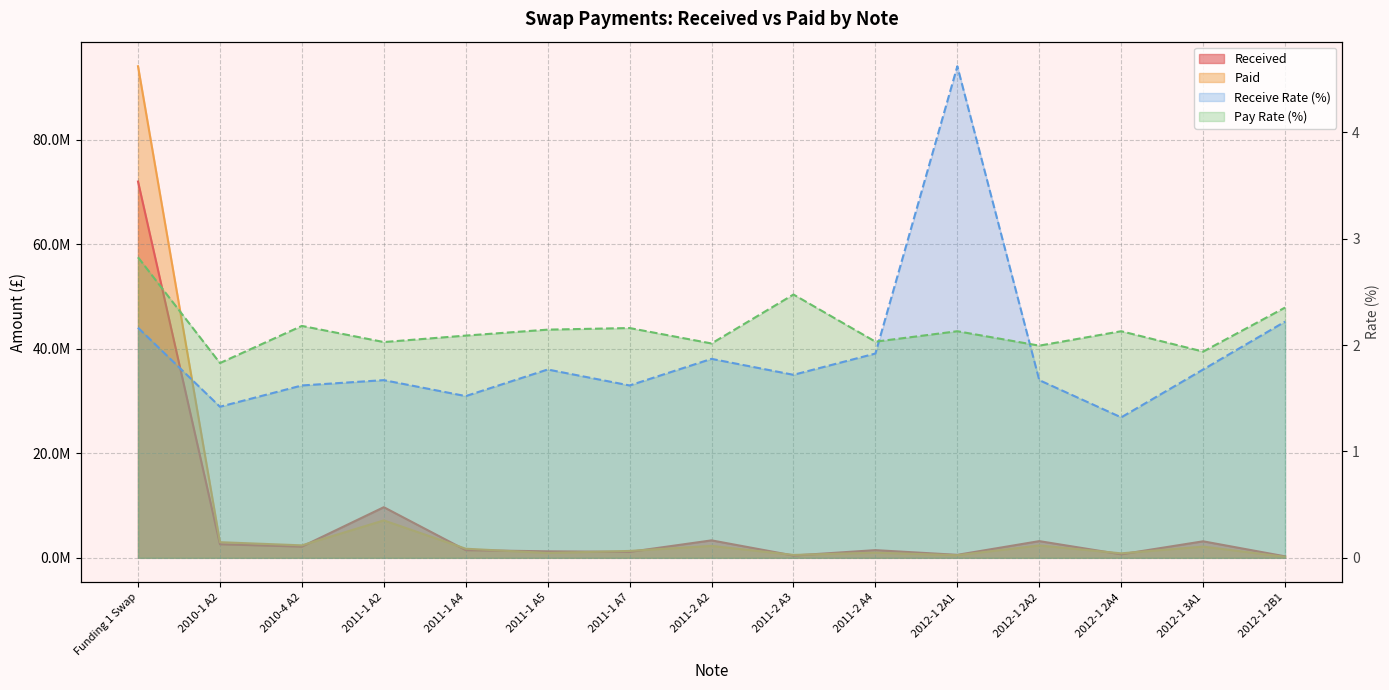

Reading left to right, what are all the values shown in this chart?

Received: Funding 1 Swap=71984492.7	2010-1 A2=2599961.0	2010-4 A2=2148794.5	2011-1 A2=9685757.0	2011-1 A4=1471678.6	2011-1 A5=1241246.1	2011-1 A7=1137797.2	2011-2 A2=3338424.4	2011-2 A3=439300.0	2011-2 A4=1469086.7	2012-1 2A1=569280.8	2012-1 2A2=3193550.0	2012-1 2A4=674155.6	2012-1 3A1=3159535.6	2012-1 2B1=283181.1
Paid: Funding 1 Swap=94043077.1	2010-1 A2=2991700.1	2010-4 A2=2385913.2	2011-1 A2=7159328.7	2011-1 A4=1742370.8	2011-1 A5=921606.8	2011-1 A7=1319560.6	2011-2 A2=2281502.0	2011-2 A3=551700.1	2011-2 A4=984773.2	2012-1 2A1=501666.8	2012-1 2A2=2361983.2	2012-1 2A4=857780.0	2012-1 3A1=2148674.9	2012-1 2B1=186026.2
Receive Rate: Funding 1 Swap=2.2	2010-1 A2=1.4	2010-4 A2=1.6	2011-1 A2=1.7	2011-1 A4=1.5	2011-1 A5=1.8	2011-1 A7=1.6	2011-2 A2=1.9	2011-2 A3=1.7	2011-2 A4=1.9	2012-1 2A1=4.6	2012-1 2A2=1.7	2012-1 2A4=1.3	2012-1 3A1=1.8	2012-1 2B1=2.2
Pay Rate: Funding 1 Swap=2.8	2010-1 A2=1.8	2010-4 A2=2.2	2011-1 A2=2.0	2011-1 A4=2.1	2011-1 A5=2.1	2011-1 A7=2.2	2011-2 A2=2.0	2011-2 A3=2.5	2011-2 A4=2.0	2012-1 2A1=2.1	2012-1 2A2=2.0	2012-1 2A4=2.1	2012-1 3A1=1.9	2012-1 2B1=2.4